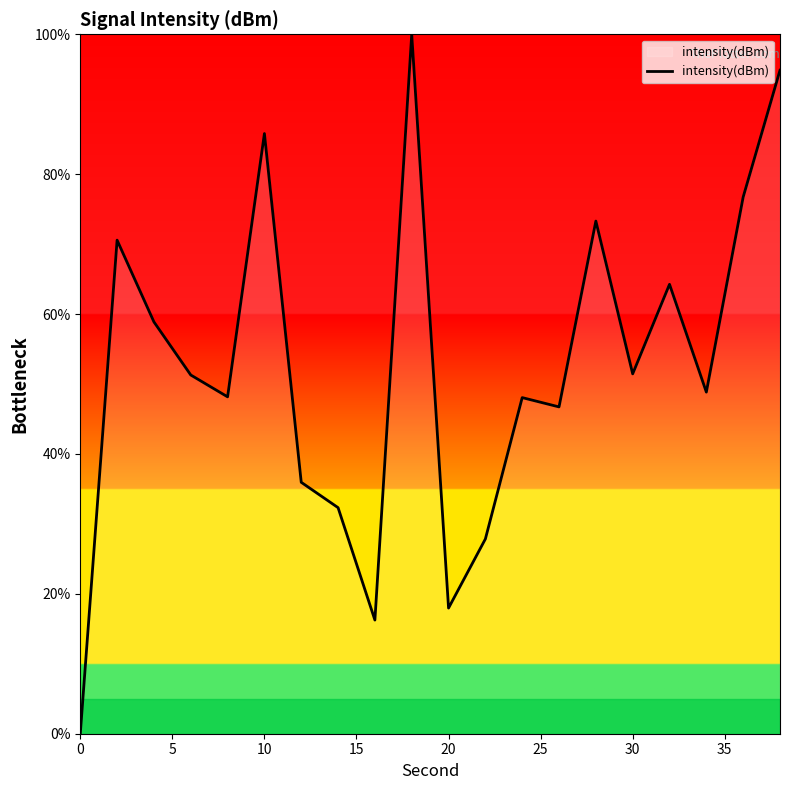

How many lines are shown in the chart?

1